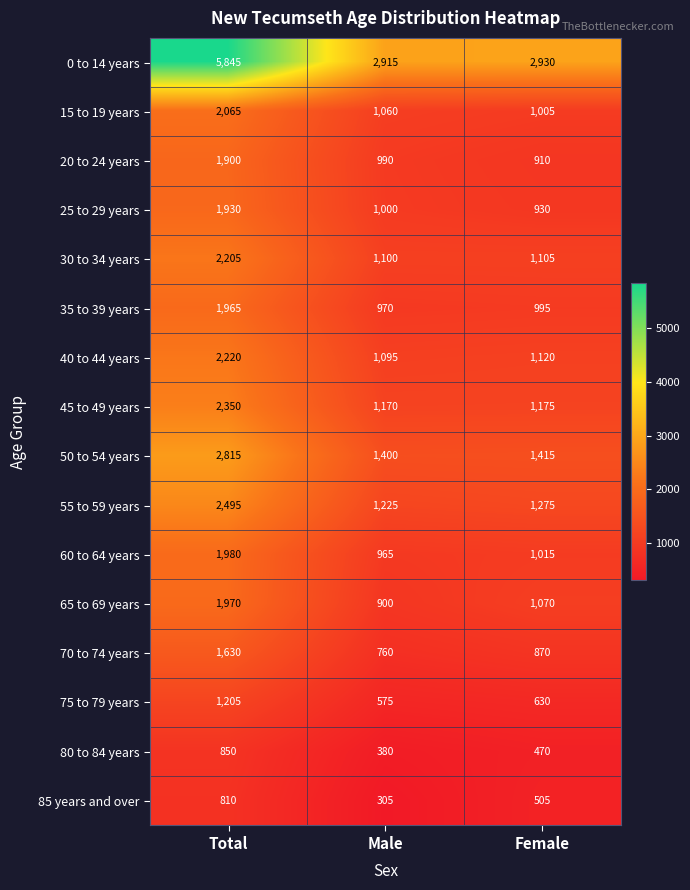

Is it true that 15 to 19 years equals 2065 at Total?

True